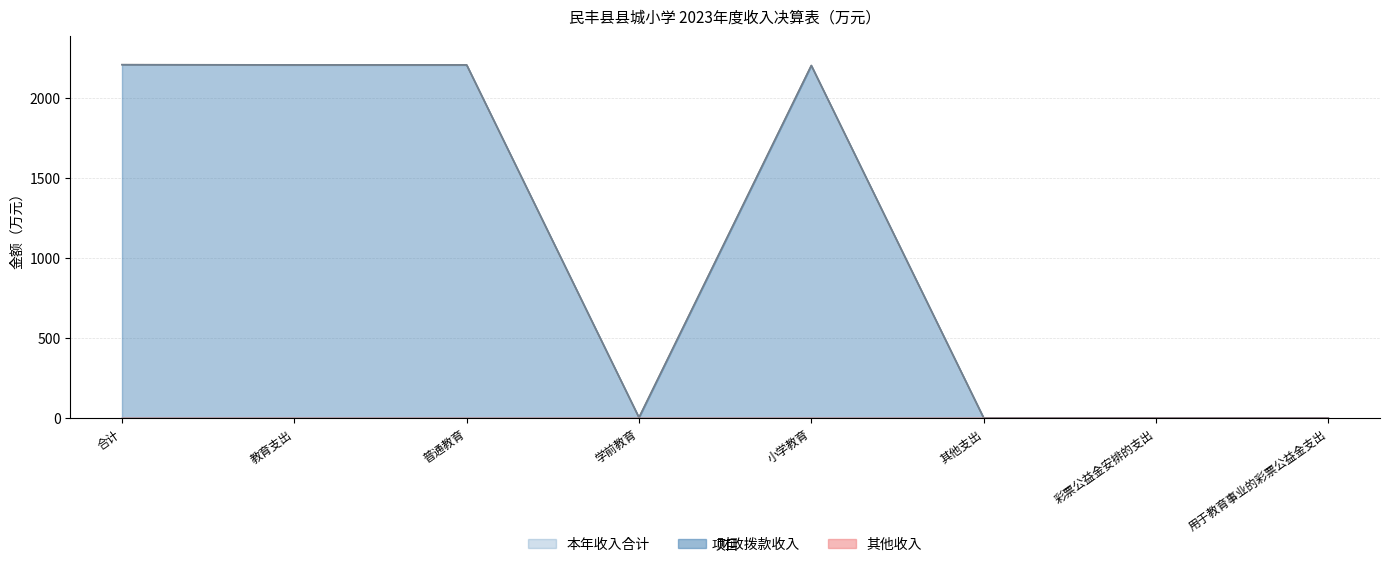

What is the value of the 财政拨款收入 point at the 2nd from the left?

2207.3